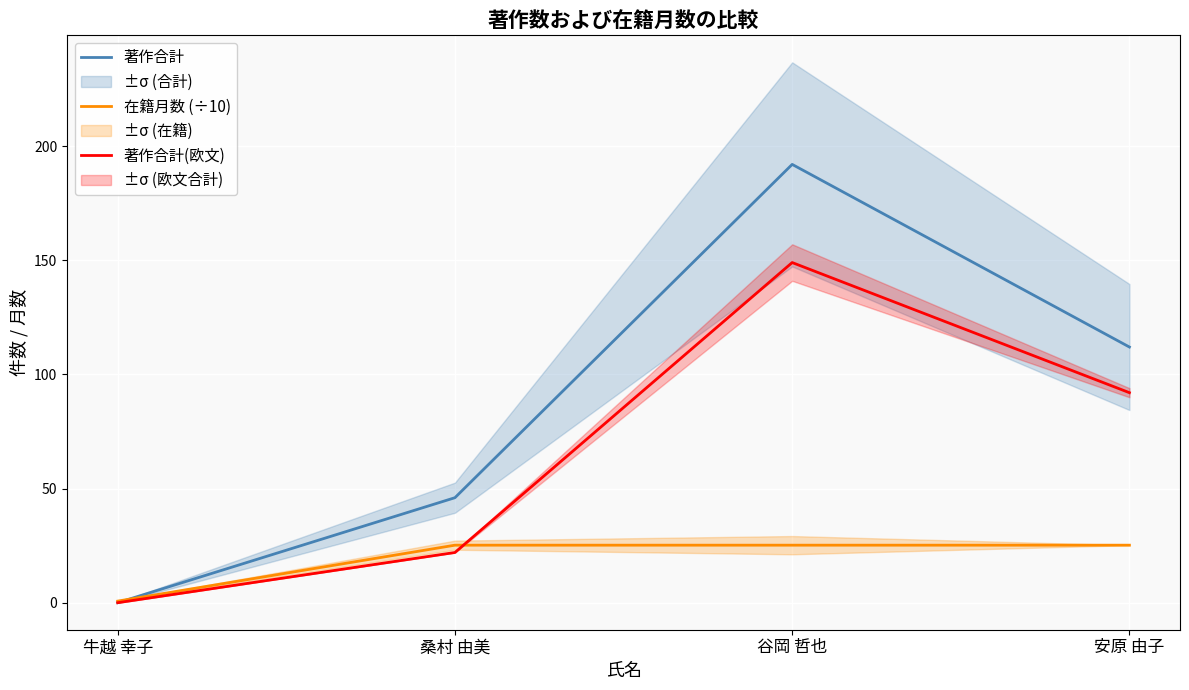

How many positive values does the 著作合計 series have?

3